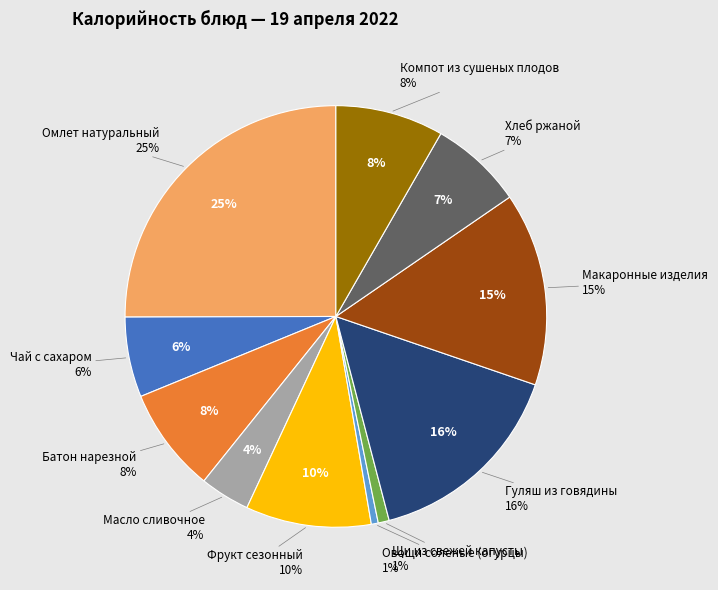

To the nearest percent, what percentage of the pie is Компот из сушеных плодов?

8%